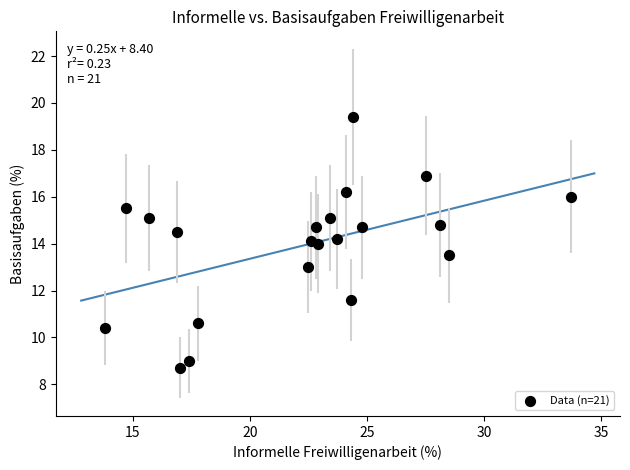

What is the range of X values (max minus min)?

19.9